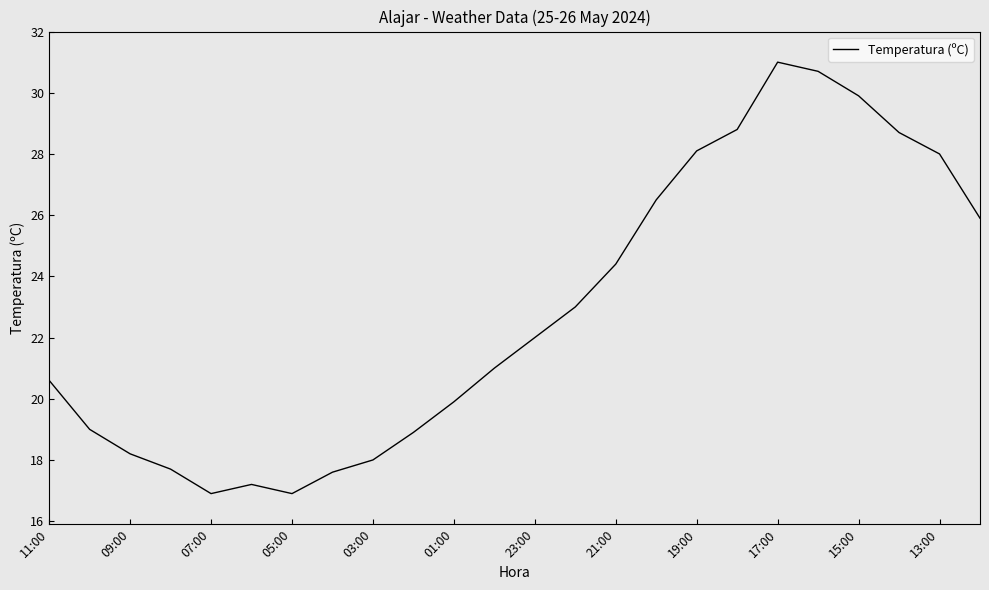

What is the difference between the maximum and minimum values?

14.1